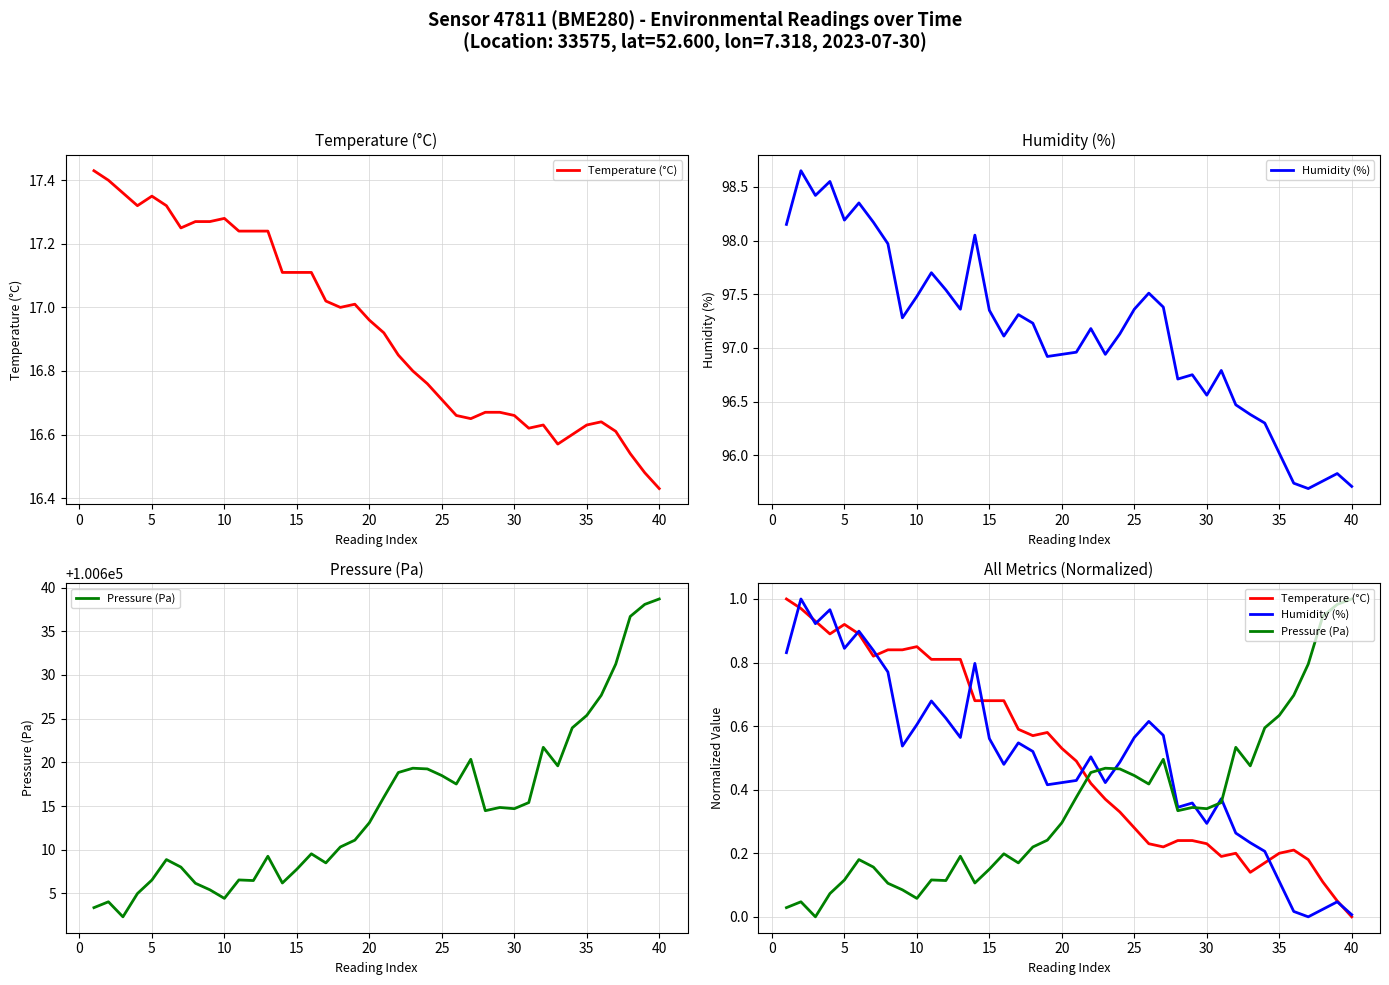

Is it true that Pressure (Pa) equals 0.2 at 11?

False